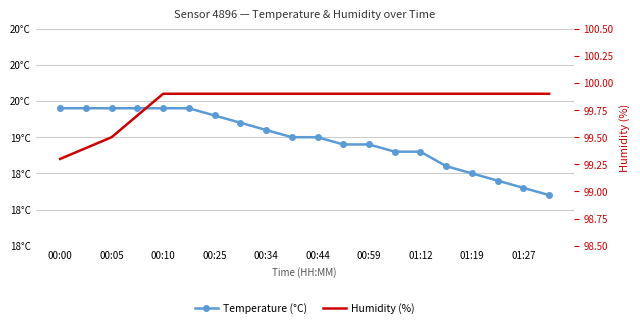

Between 00:25 and 19, which series saw the biggest shift?

Temperature (°C)